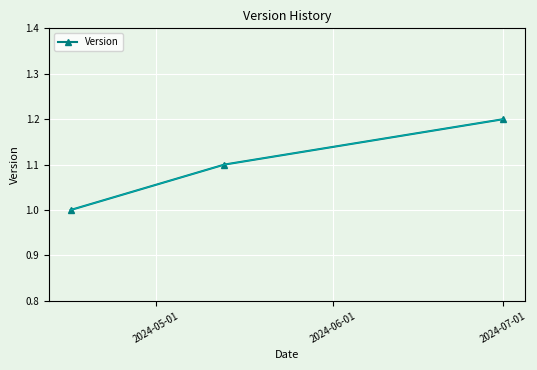

What is the minimum value shown in the chart?

1.0